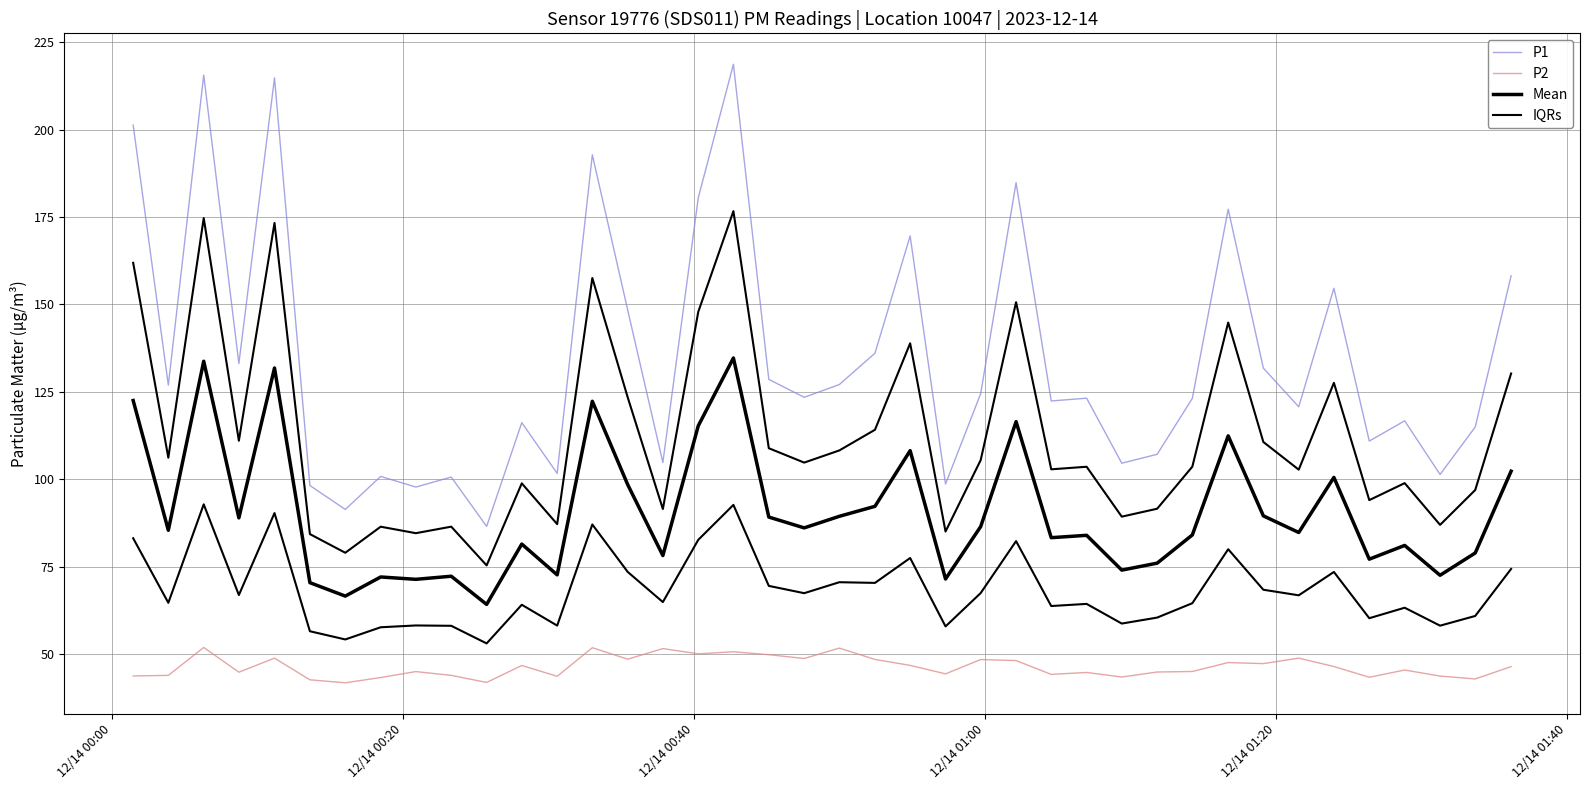

What are all the series names shown in the legend?

P1, P2, Mean, IQRs